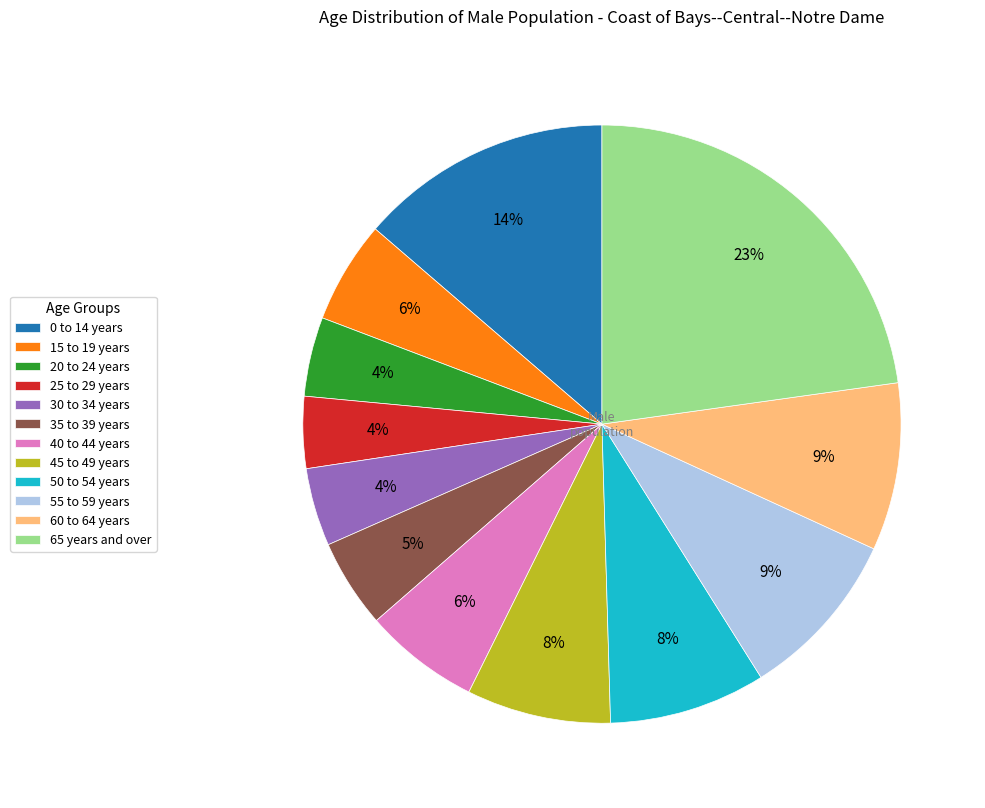

Is there any slice that represents more than half of the pie?

No